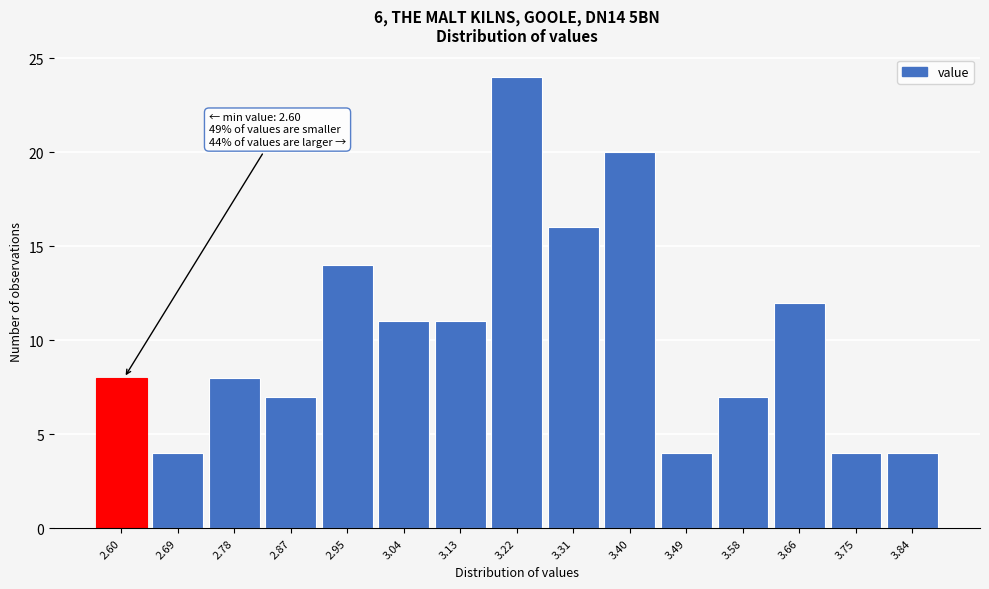

Reading left to right, extract all data points from this chart.

2.60=8	2.69=4	2.78=8	2.87=7	2.95=14	3.04=11	3.13=11	3.22=24	3.31=16	3.40=20	3.49=4	3.58=7	3.66=12	3.75=4	3.84=4